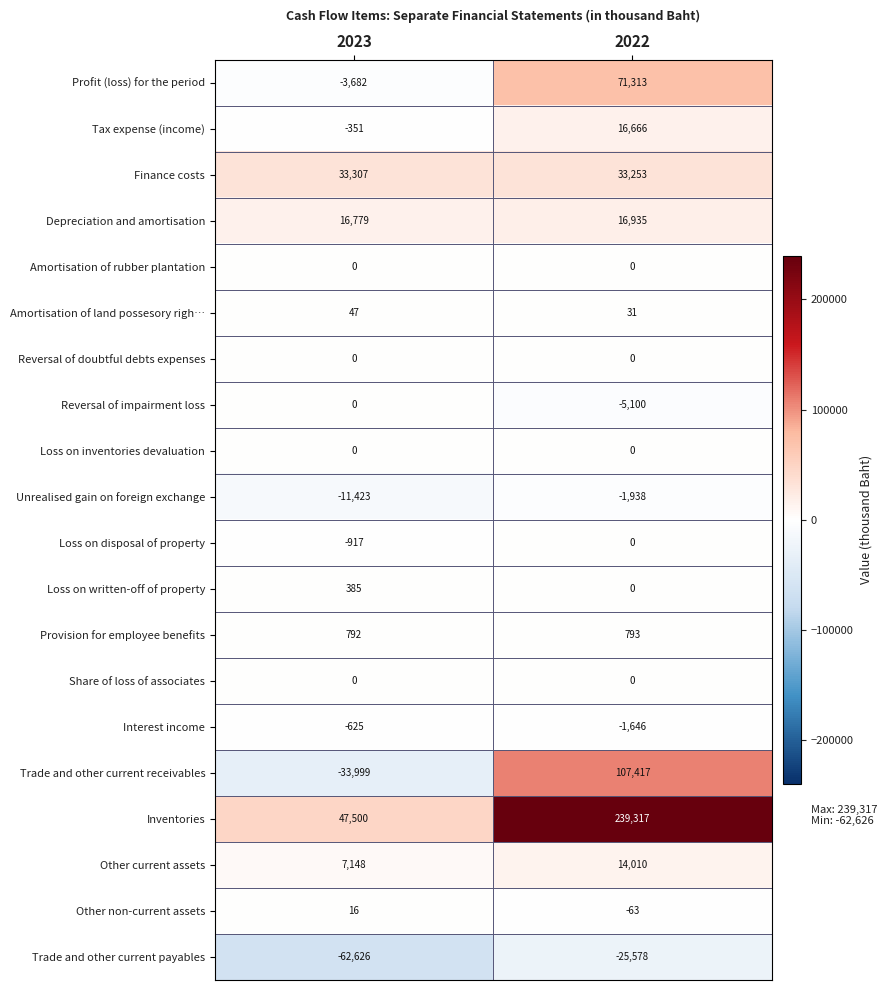

Rank the categories by Profit (loss) for the period value from highest to lowest.

2022, 2023